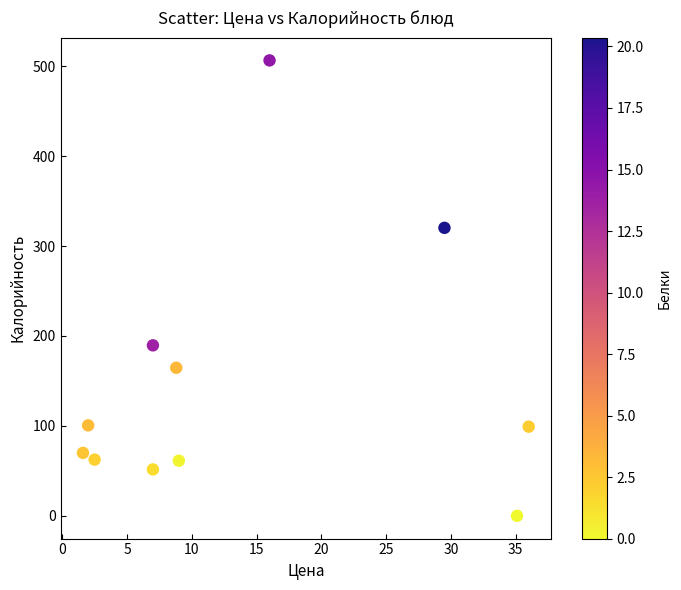

What is the average Y value?

147.8